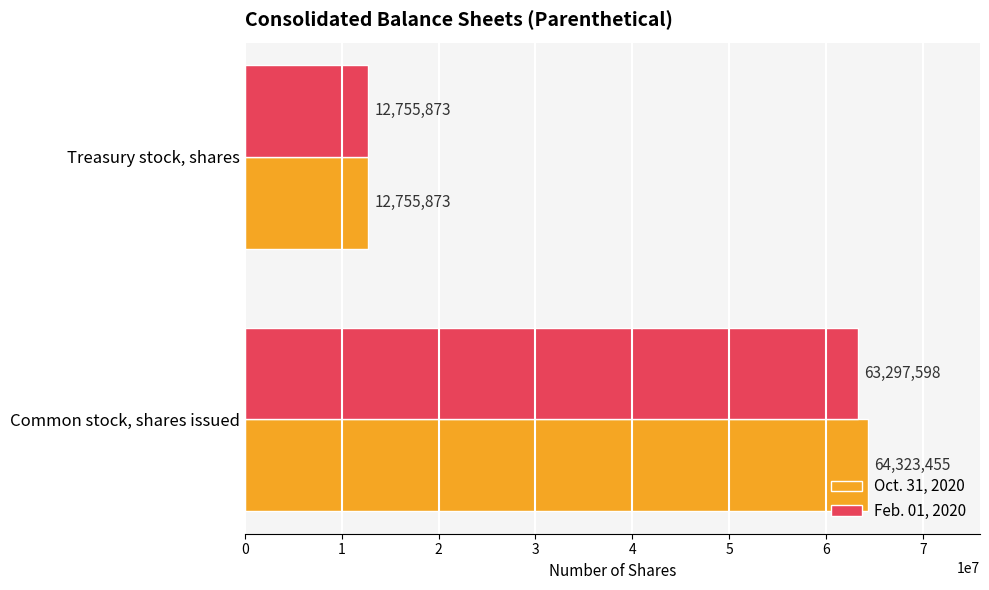

The Feb. 01, 2020 series shows 6597298 at Treasury stock, shares. True or false?

False